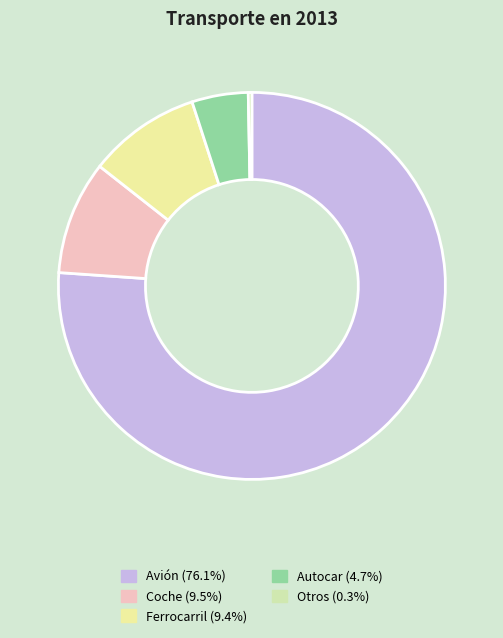

What is the largest slice in the pie chart?

Avión